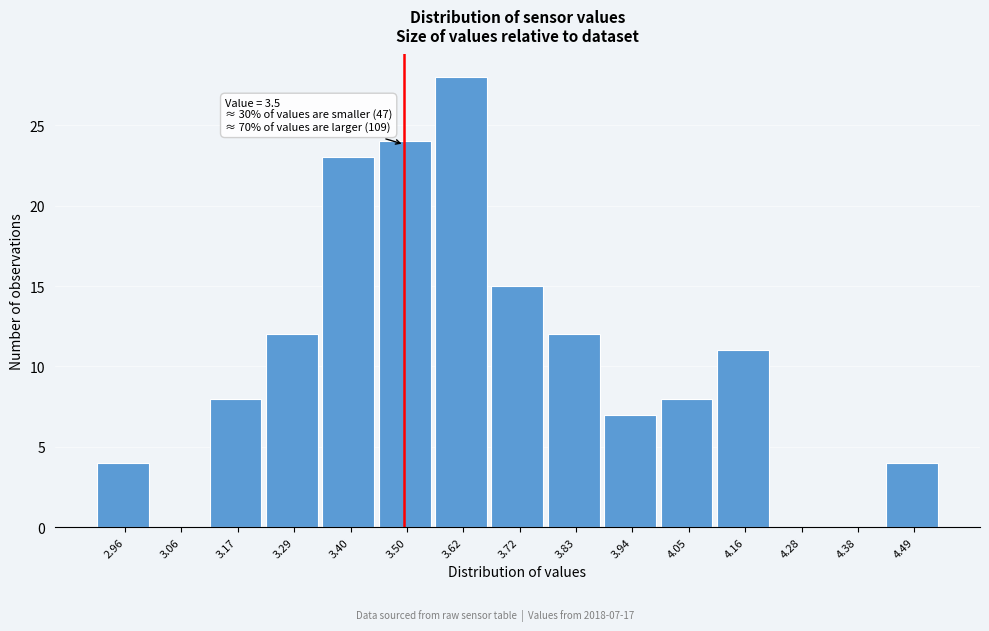

Which range on the x-axis has the tallest bar?

3.56 to 3.67